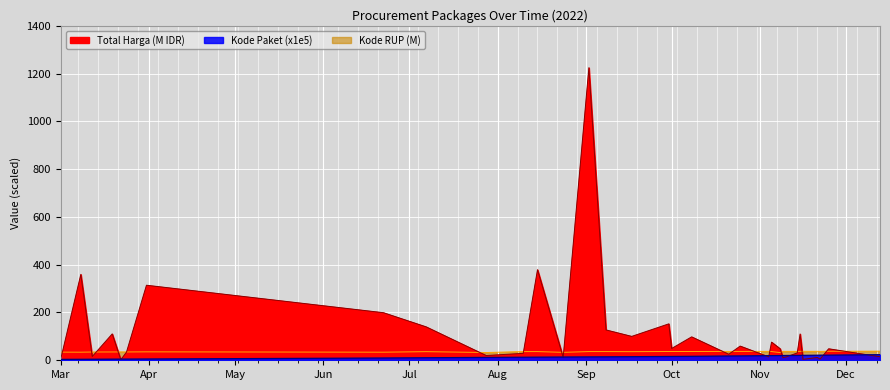

What is the value of the Kode RUP point at the 15th from the left?

36.4